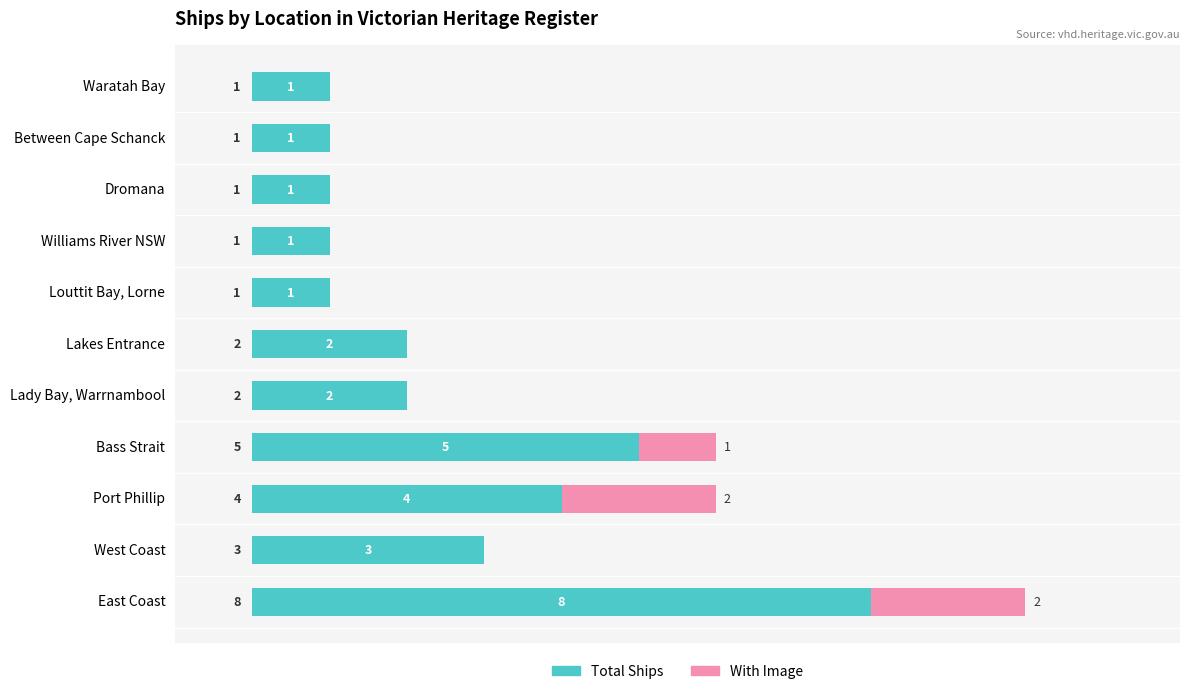

True or false: Total Ships has a value of 8 at East Coast.

True